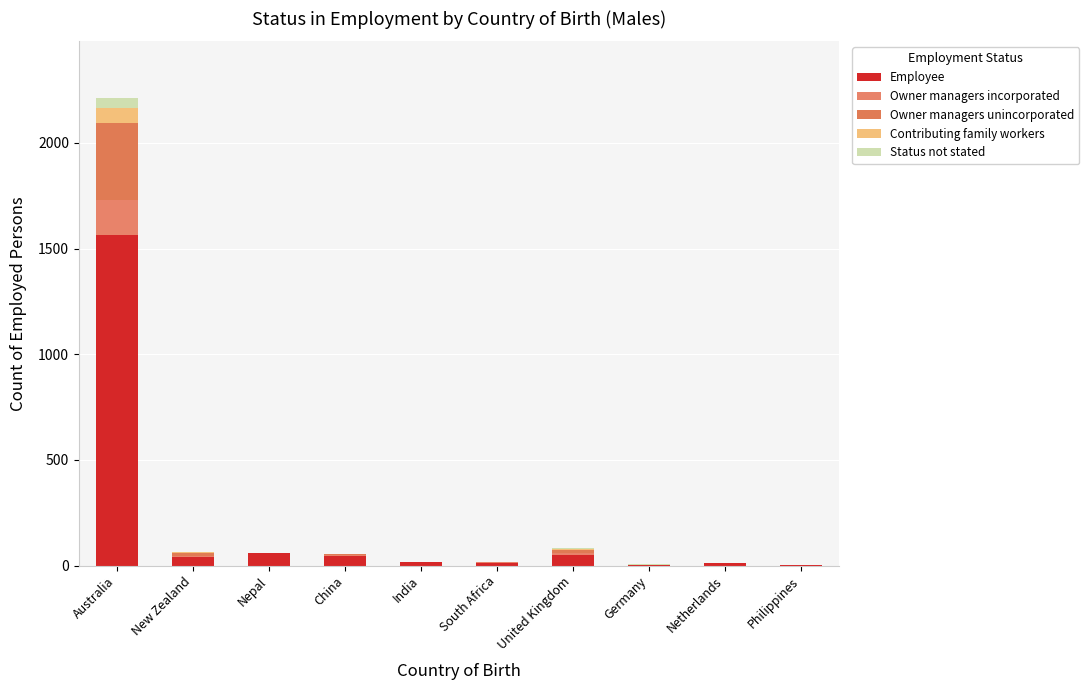

Which series has the largest total across all categories?

Employee